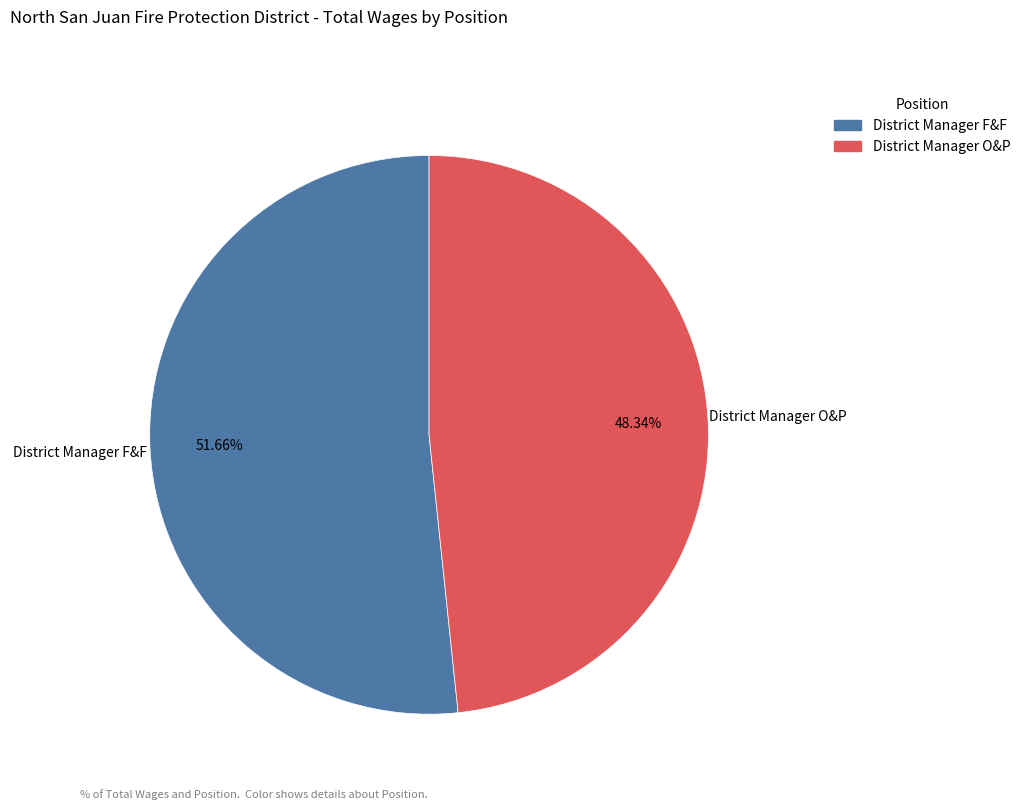

How many slices are in this pie chart?

2